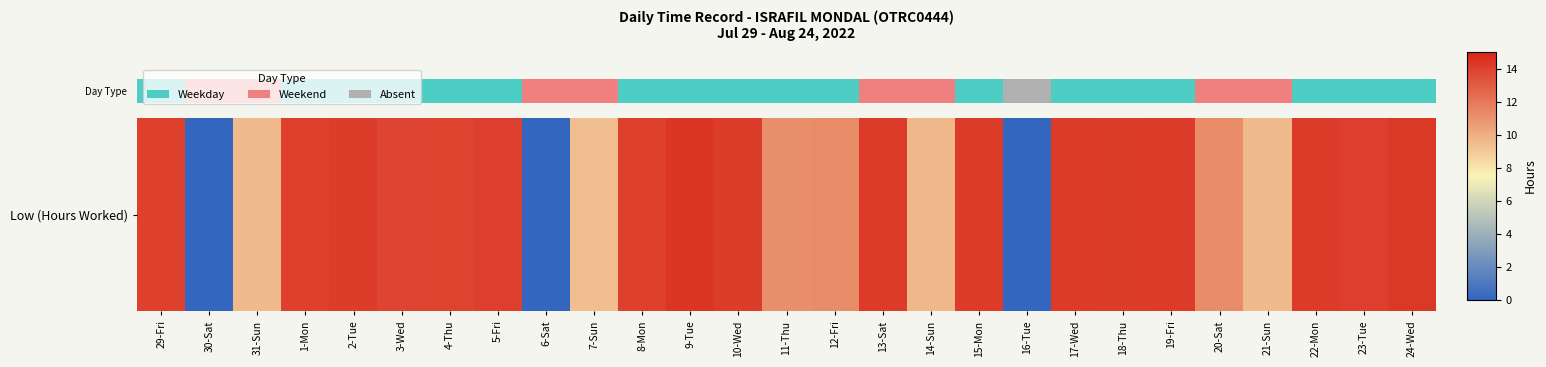

Is it true that the value at 10-Wed is 3.2?

False